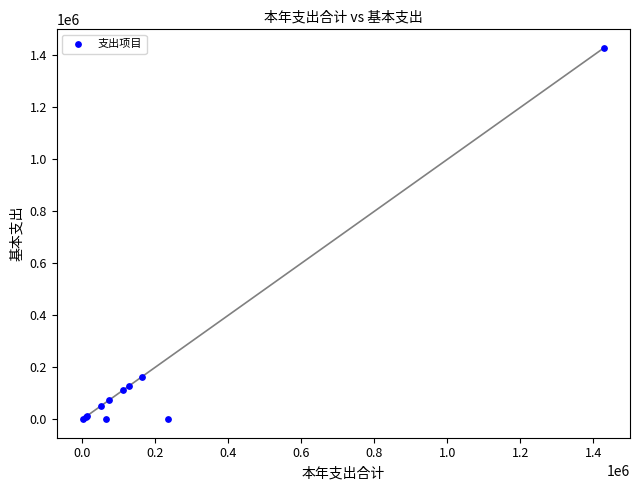

What Y value in the scatter plot is closest to 714351?

163554.1